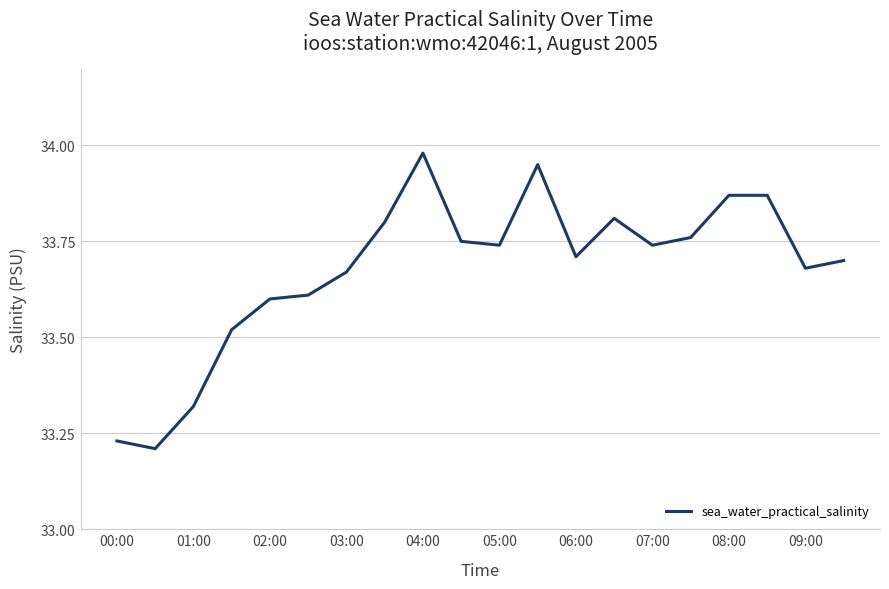

What is the difference between the maximum and minimum values?

0.8